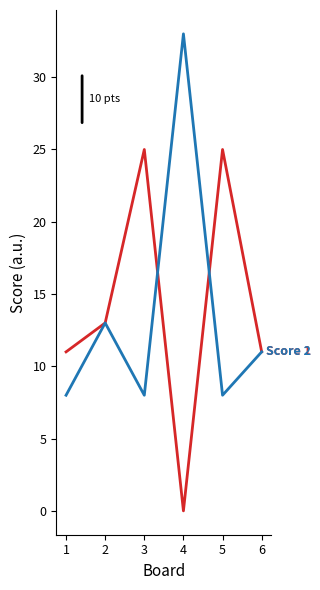

What is the total value across all series at 3?

33